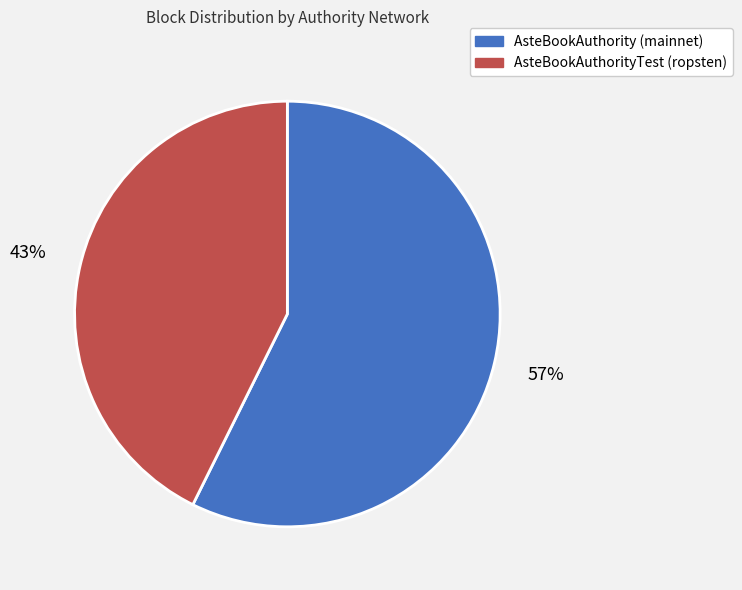

Approximately how many times larger is the value at AsteBookAuthority (mainnet) compared to AsteBookAuthorityTest (ropsten)?

1.3